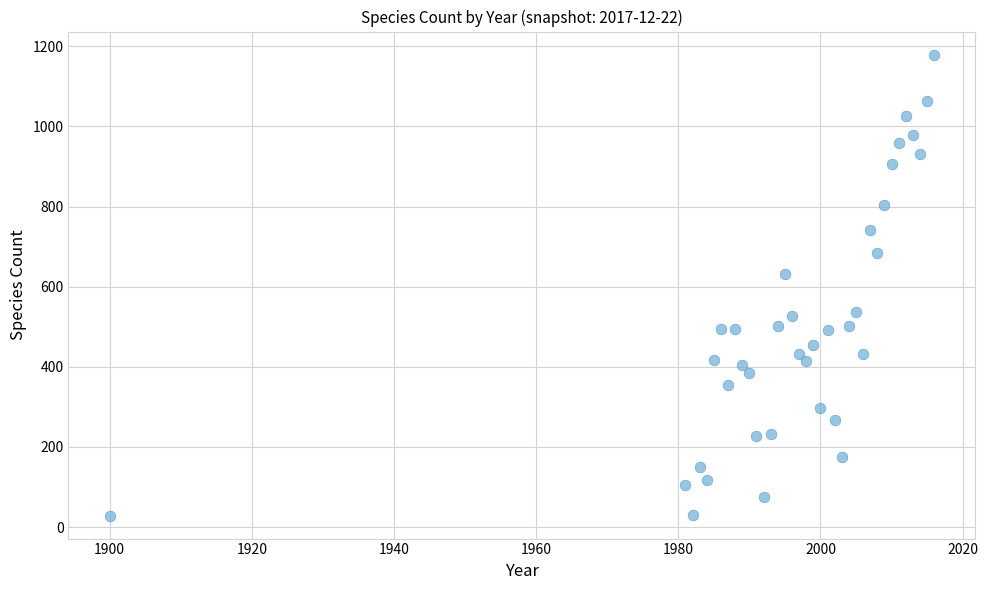

What Y value in the scatter plot is closest to 604?

632